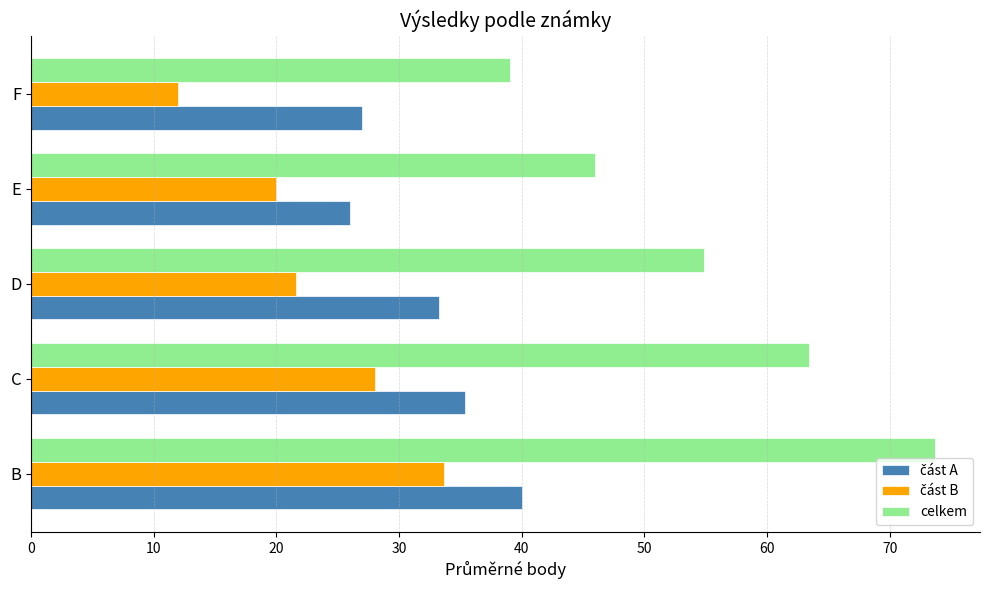

What is the total value across all series at B?

147.3